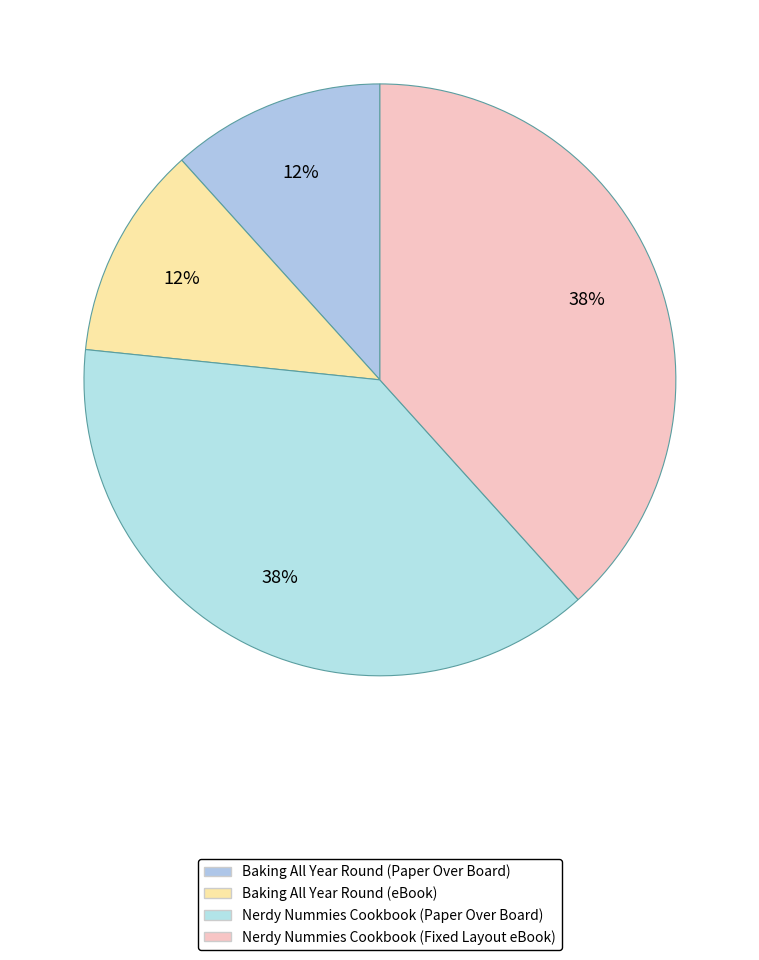

The Nerdy Nummies Cookbook (Fixed Layout eBook) slice represents 29% of the pie. True or false?

False